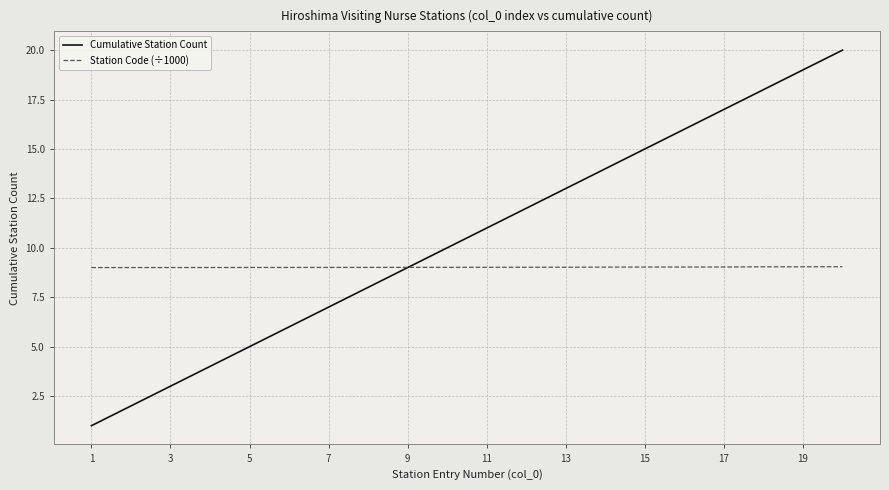

Which series has the widest spread of values?

Cumulative Station Count